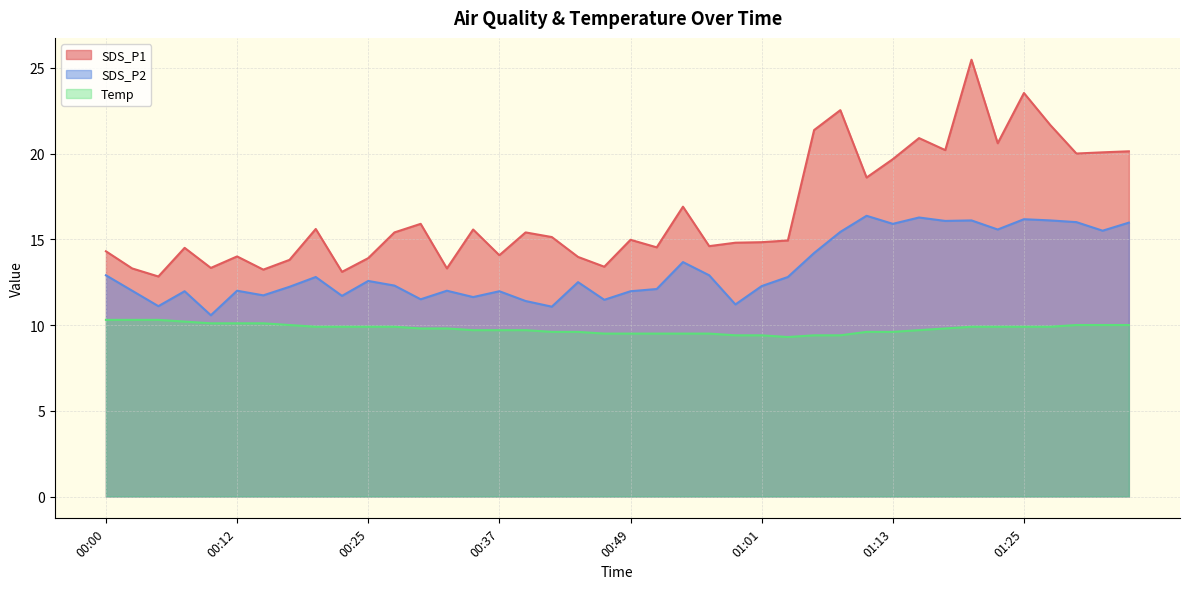

Reading left to right, what are all the values shown in this chart?

SDS_P1: 00:00=14.3	00:03=13.3	00:05=12.8	00:08=14.5	00:10=13.3	00:12=14.0	00:15=13.2	00:17=13.8	00:20=15.6	00:22=13.1	00:25=13.9	00:27=15.4	00:29=15.9	00:32=13.3	00:34=15.6	00:37=14.1	00:39=15.4	00:42=15.1	00:44=14.0	00:46=13.4	00:49=15.0	00:51=14.5	00:54=16.9	00:56=14.6	00:59=14.8	01:01=14.8	01:04=14.9	01:06=21.4	01:08=22.5	01:11=18.6	01:13=19.7	01:16=20.9	01:18=20.2	01:21=25.5	01:23=20.6	01:25=23.5	01:28=21.7	01:30=20.0	01:33=20.1	01:35=20.1
SDS_P2: 00:00=12.9	00:03=12.0	00:05=11.1	00:08=12.0	00:10=10.6	00:12=12.0	00:15=11.7	00:17=12.2	00:20=12.8	00:22=11.7	00:25=12.6	00:27=12.3	00:29=11.5	00:32=12.0	00:34=11.6	00:37=12.0	00:39=11.4	00:42=11.1	00:44=12.5	00:46=11.5	00:49=12.0	00:51=12.1	00:54=13.7	00:56=12.9	00:59=11.2	01:01=12.3	01:04=12.8	01:06=14.2	01:08=15.4	01:11=16.4	01:13=15.9	01:16=16.3	01:18=16.1	01:21=16.1	01:23=15.6	01:25=16.2	01:28=16.1	01:30=16.0	01:33=15.5	01:35=16.0
Temp: 00:00=10.3	00:03=10.3	00:05=10.3	00:08=10.2	00:10=10.1	00:12=10.1	00:15=10.1	00:17=10.0	00:20=9.9	00:22=9.9	00:25=9.9	00:27=9.9	00:29=9.8	00:32=9.8	00:34=9.7	00:37=9.7	00:39=9.7	00:42=9.6	00:44=9.6	00:46=9.5	00:49=9.5	00:51=9.5	00:54=9.5	00:56=9.5	00:59=9.4	01:01=9.4	01:04=9.3	01:06=9.4	01:08=9.4	01:11=9.6	01:13=9.6	01:16=9.7	01:18=9.8	01:21=9.9	01:23=9.9	01:25=9.9	01:28=9.9	01:30=10.0	01:33=10.0	01:35=10.0